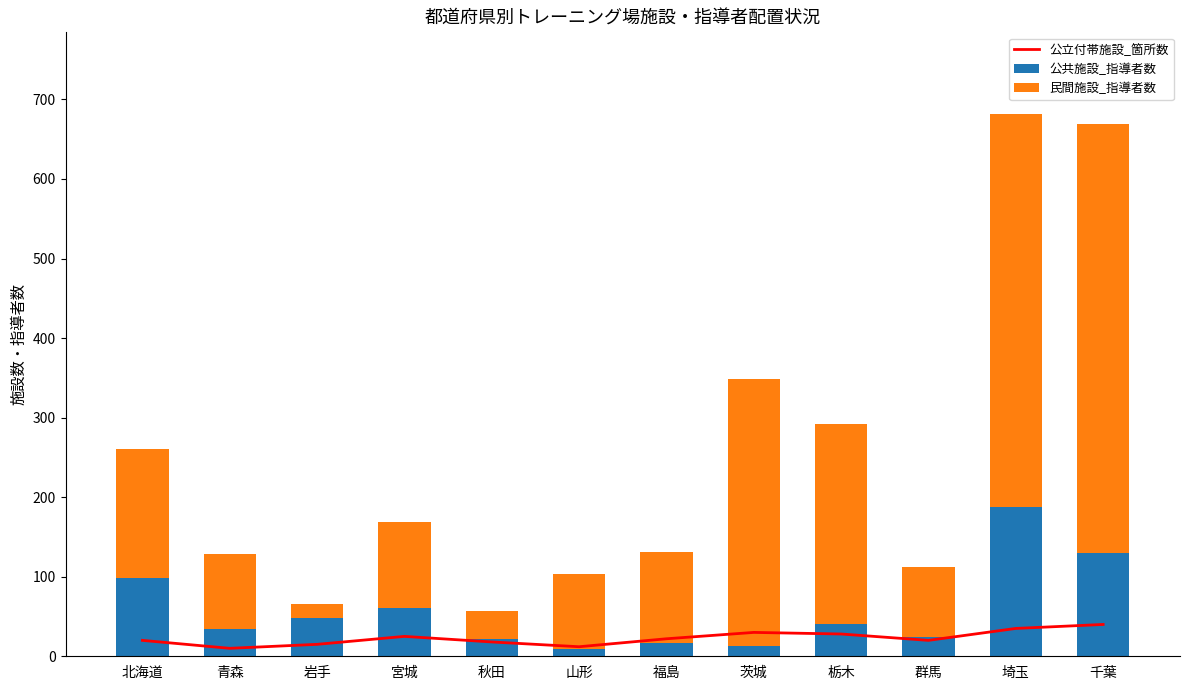

What is the difference between the maximum and minimum values in the 公立付帯施設_箇所数 series?

30